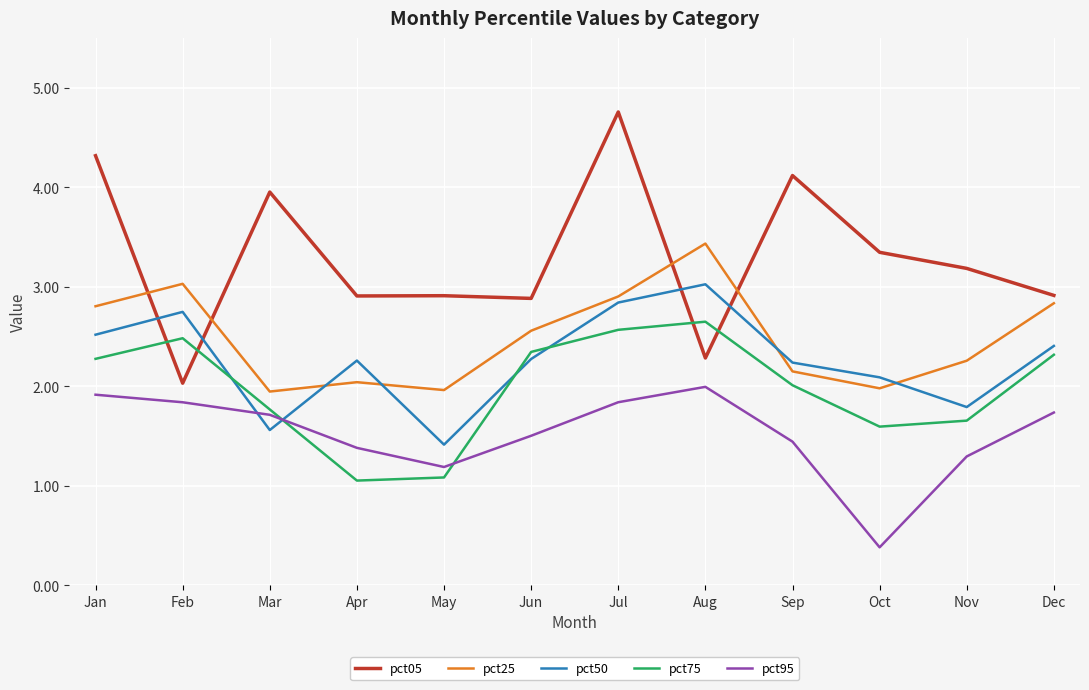

What is the maximum value shown in the chart?

4.8